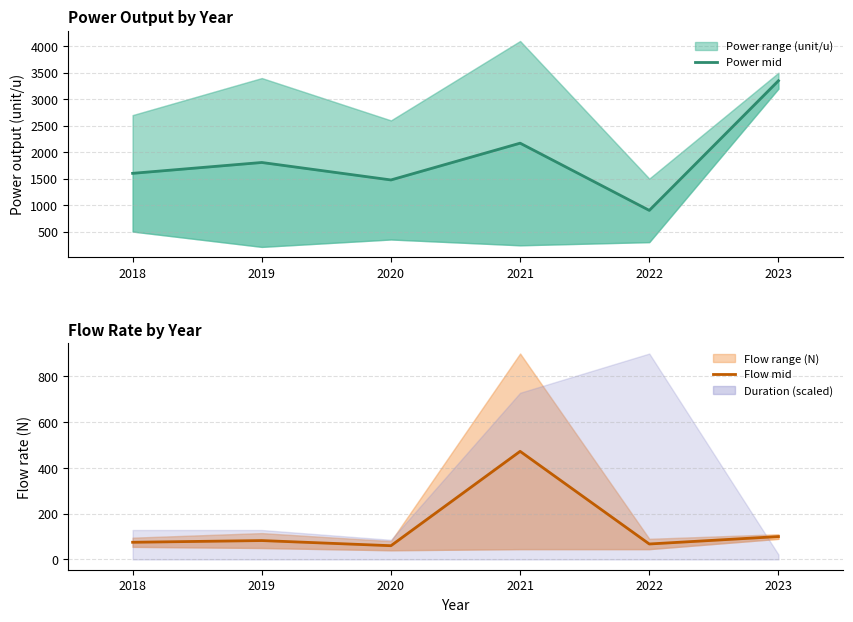

How many lines are shown in the chart?

2